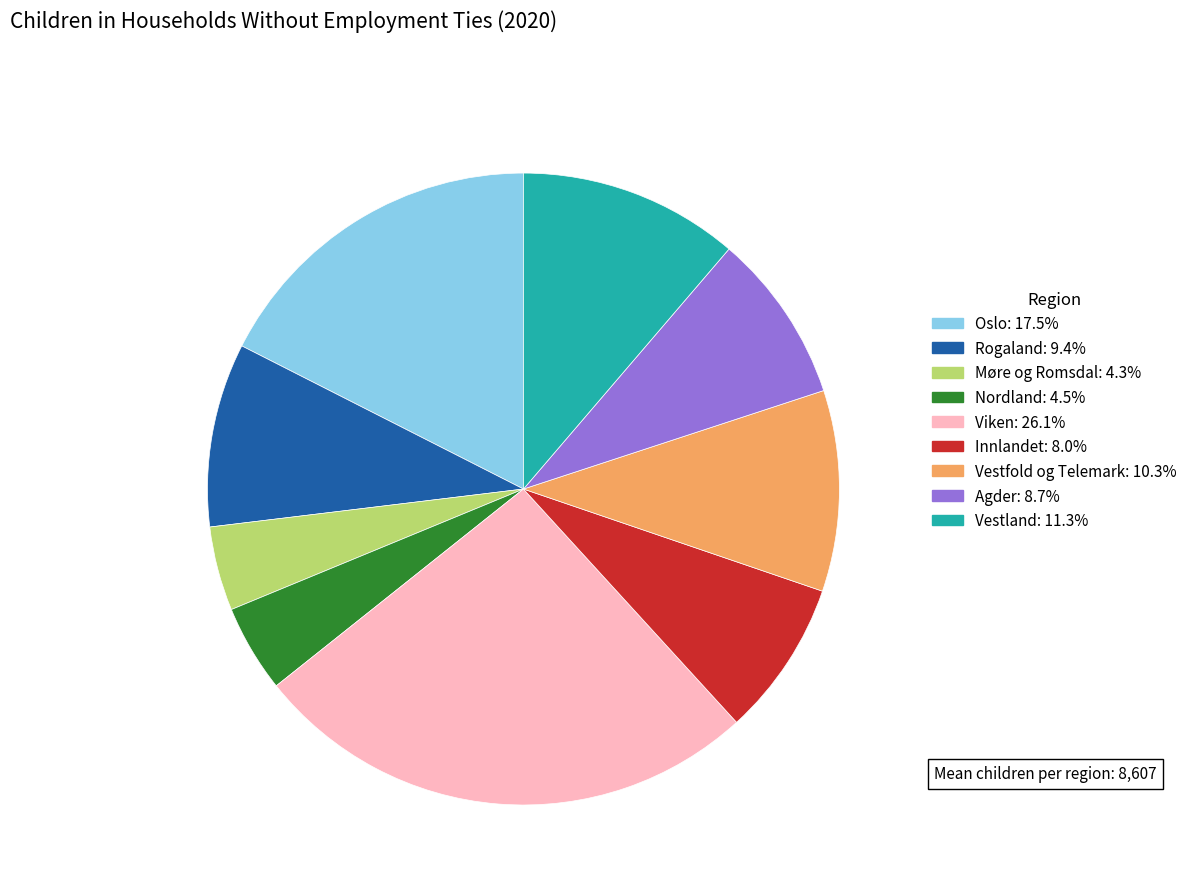

Is there a majority slice in this chart?

No